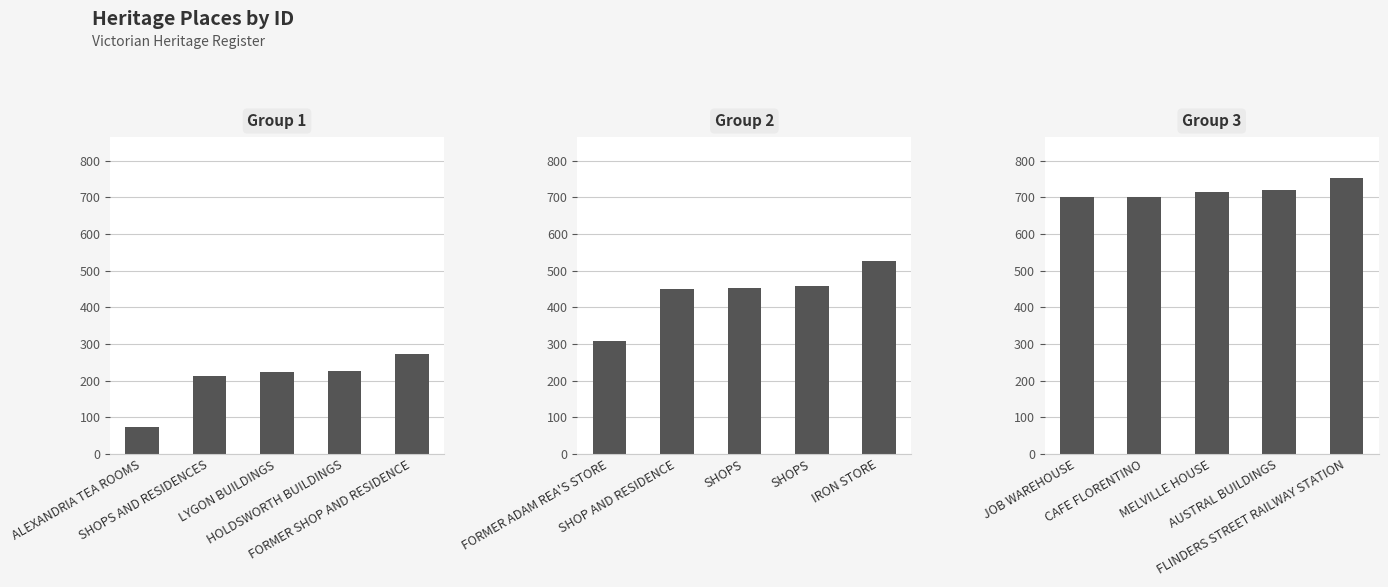

What is the label of the 5th bar from the left?

FORMER SHOP AND RESIDENCE